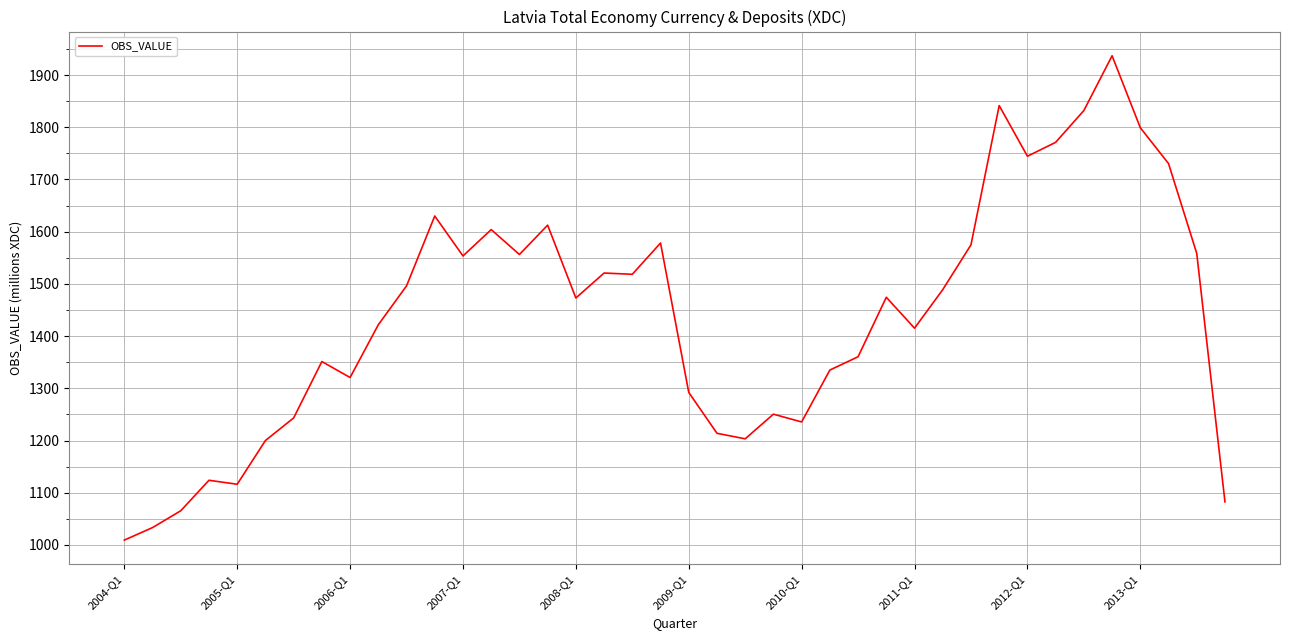

What is the maximum value shown in the chart?

1936.9